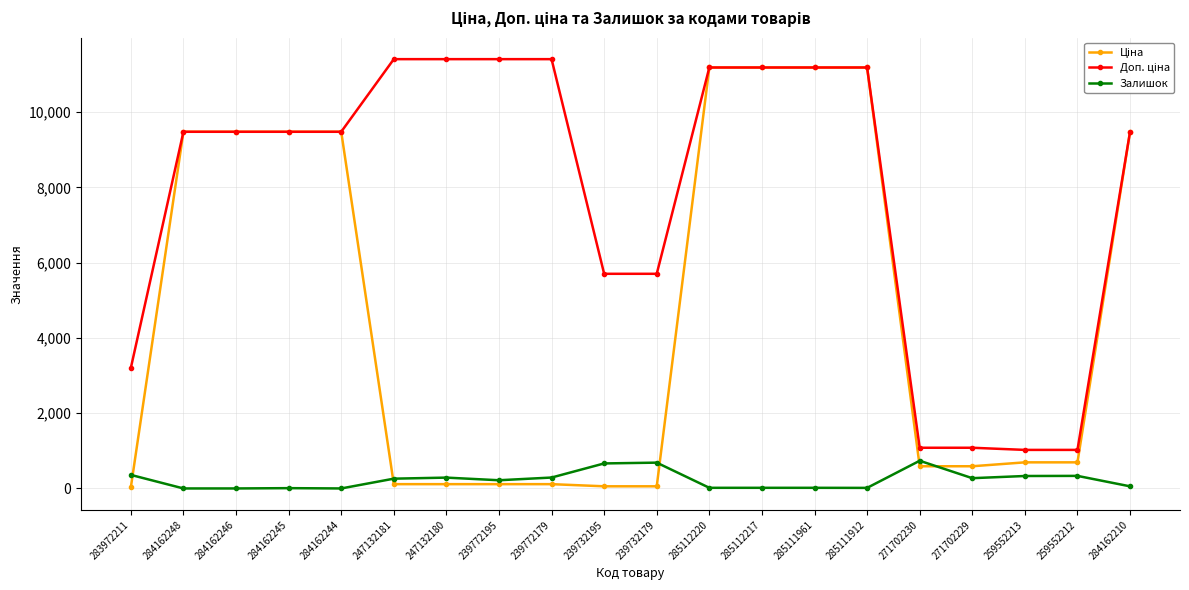

What is the label of the 16th point from the left?

271702230